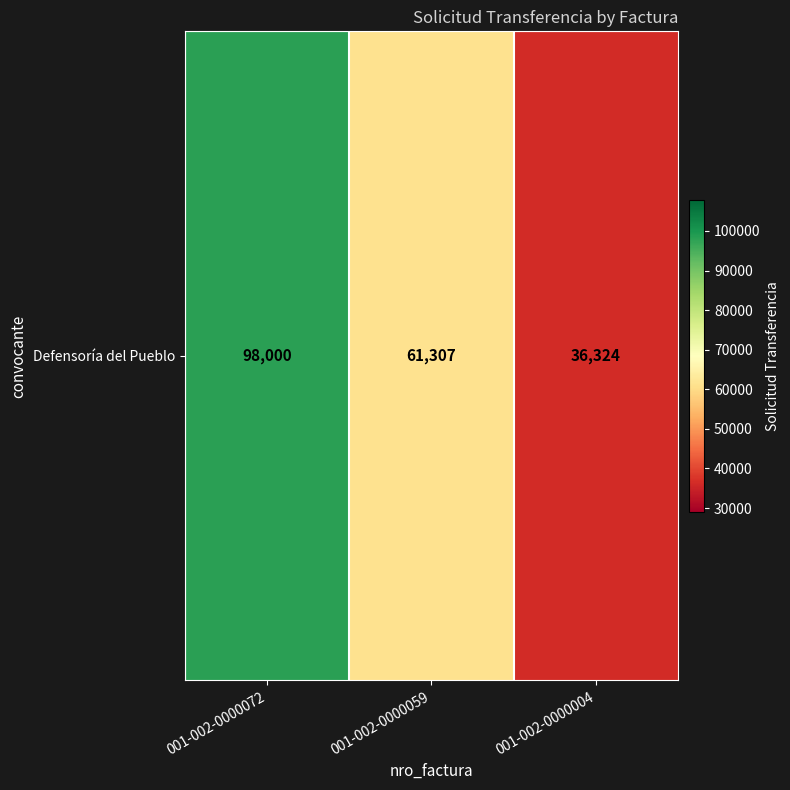

At which label is the value closest to 67162?

001-002-0000059